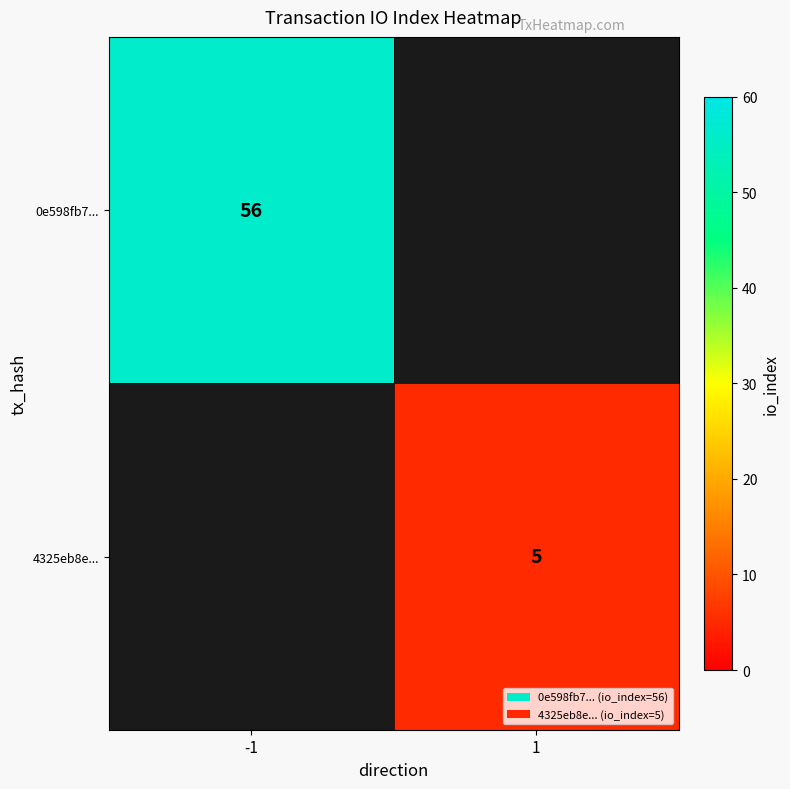

What is the minimum value shown in the chart?

5.0